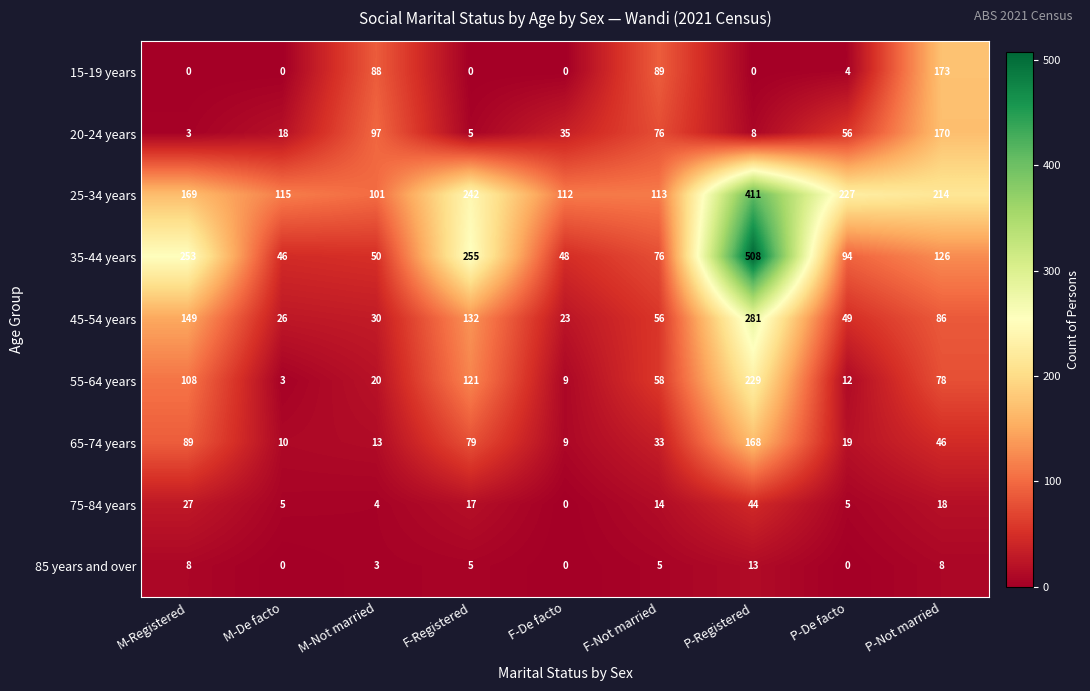

At which category is the sum across all series the highest?

P-Registered